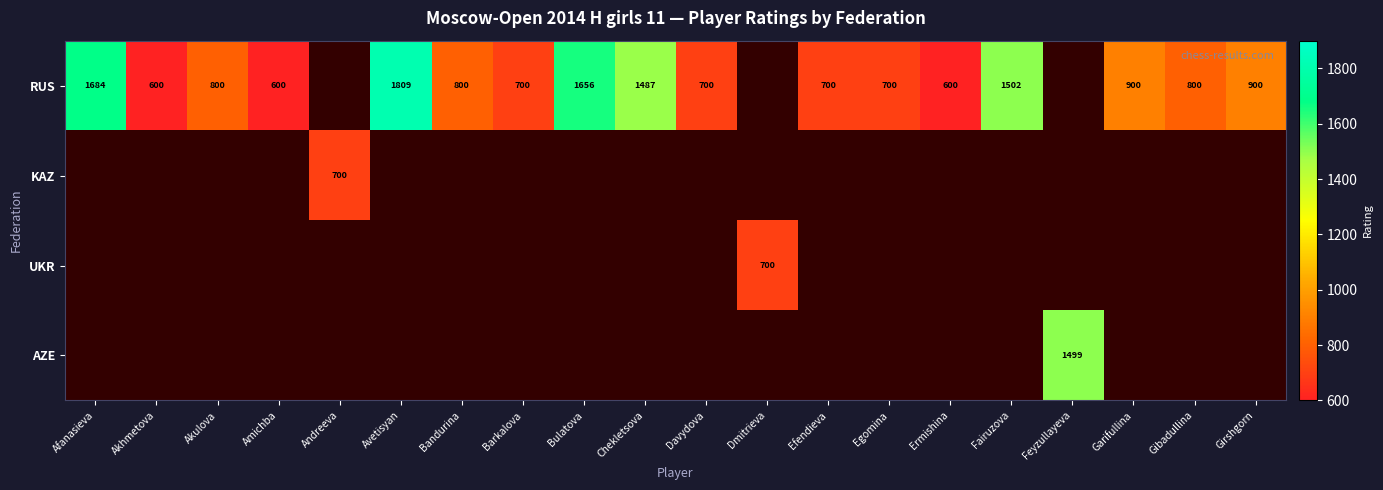

Count the number of data series in this chart.

4